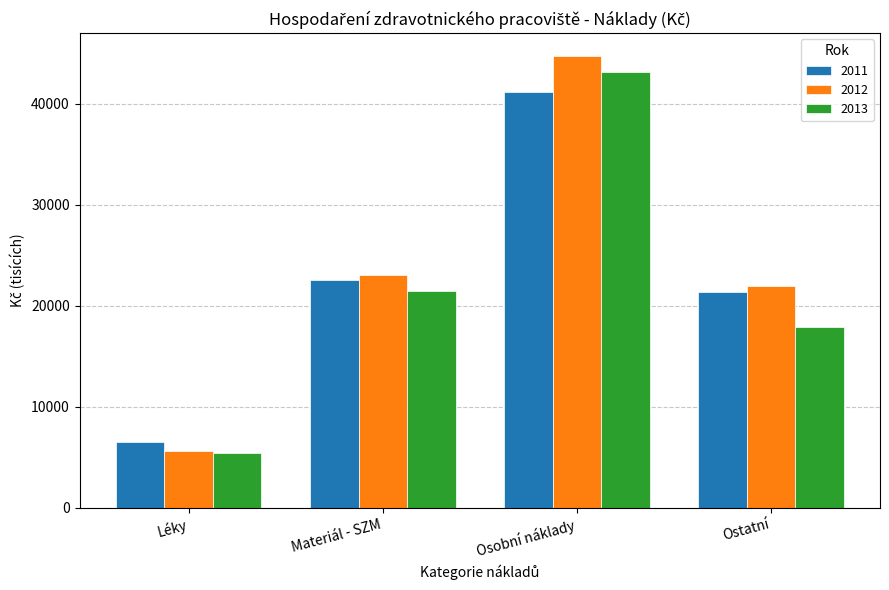

What position from the right is Ostatní?

1